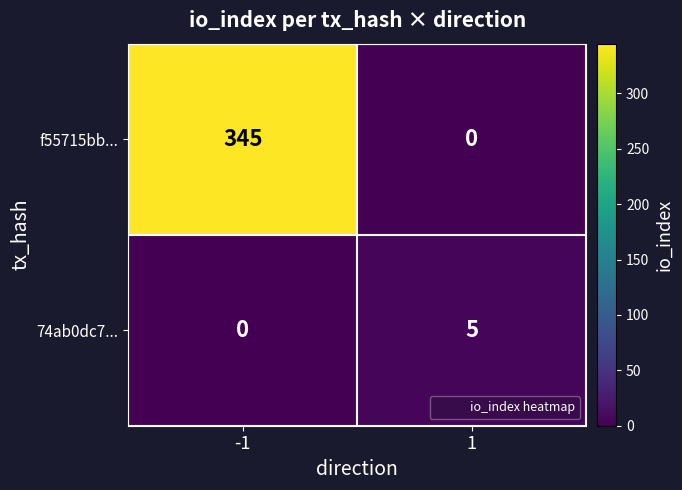

The f55715bb... series shows 464 at -1. True or false?

False